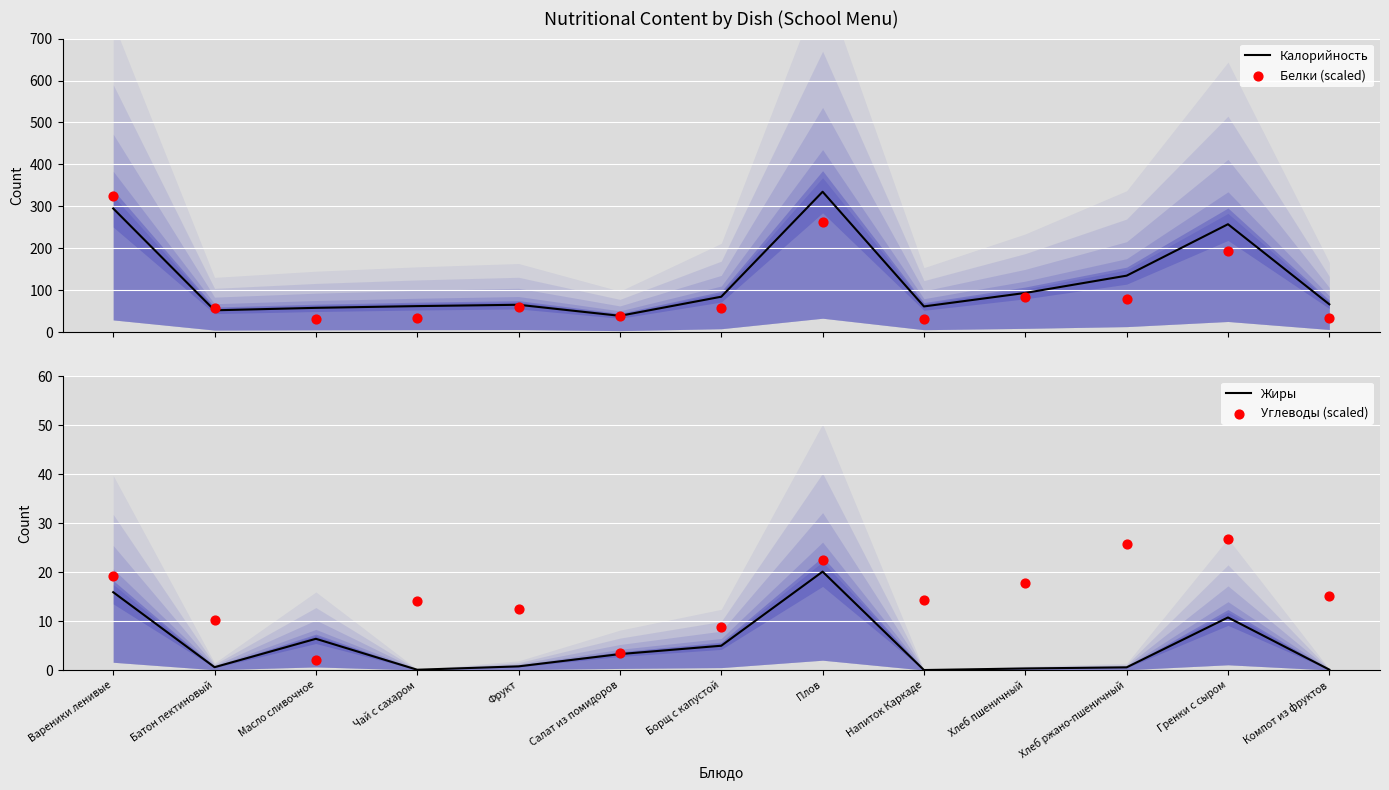

Which series reaches the minimum Y coordinate?

Жиры